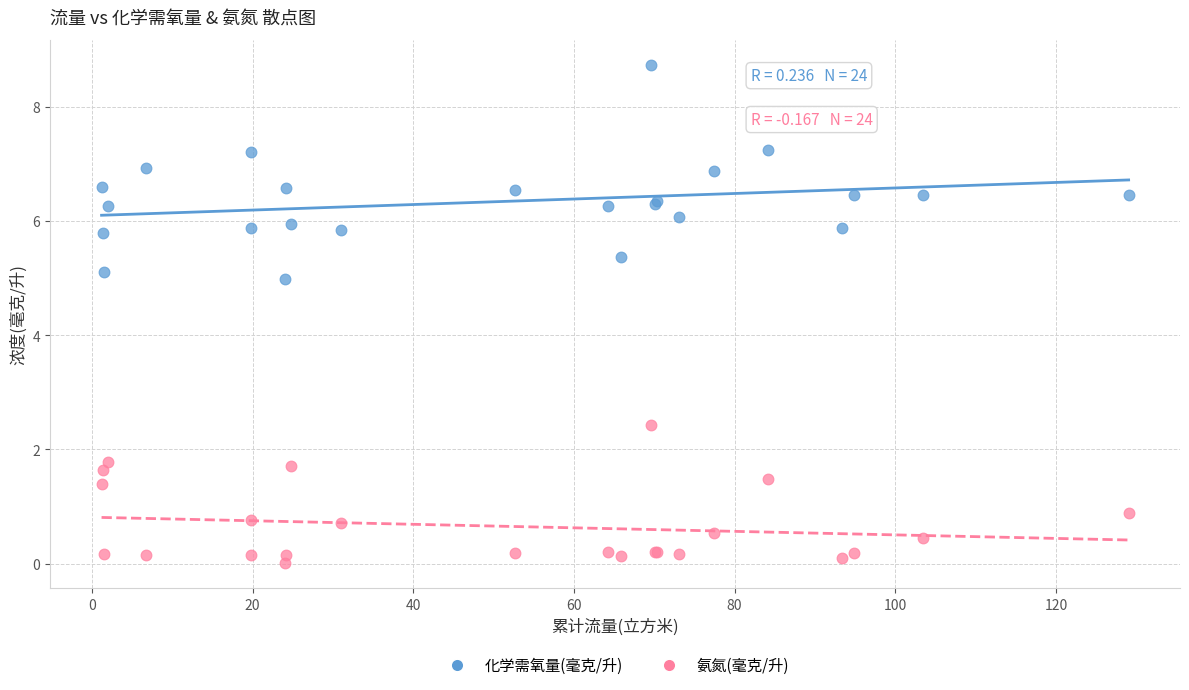

Which series reaches the minimum Y coordinate?

氨氮(毫克/升)